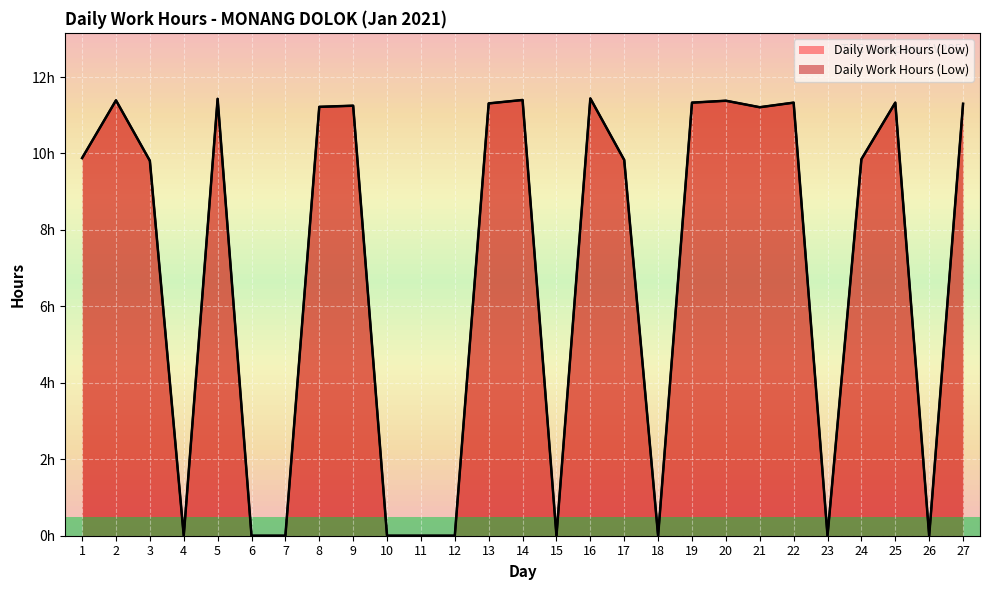

How many interior local peaks (higher than both neighbors) does the data have?

8